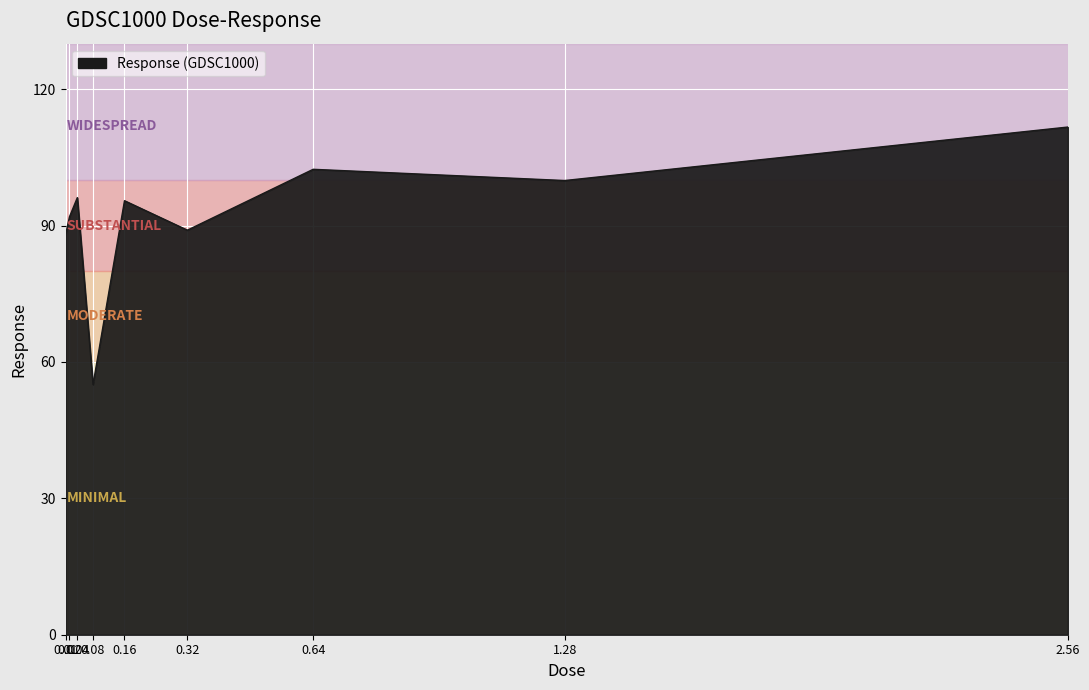

True or false: there are more than 1 points higher than both neighbors.

True